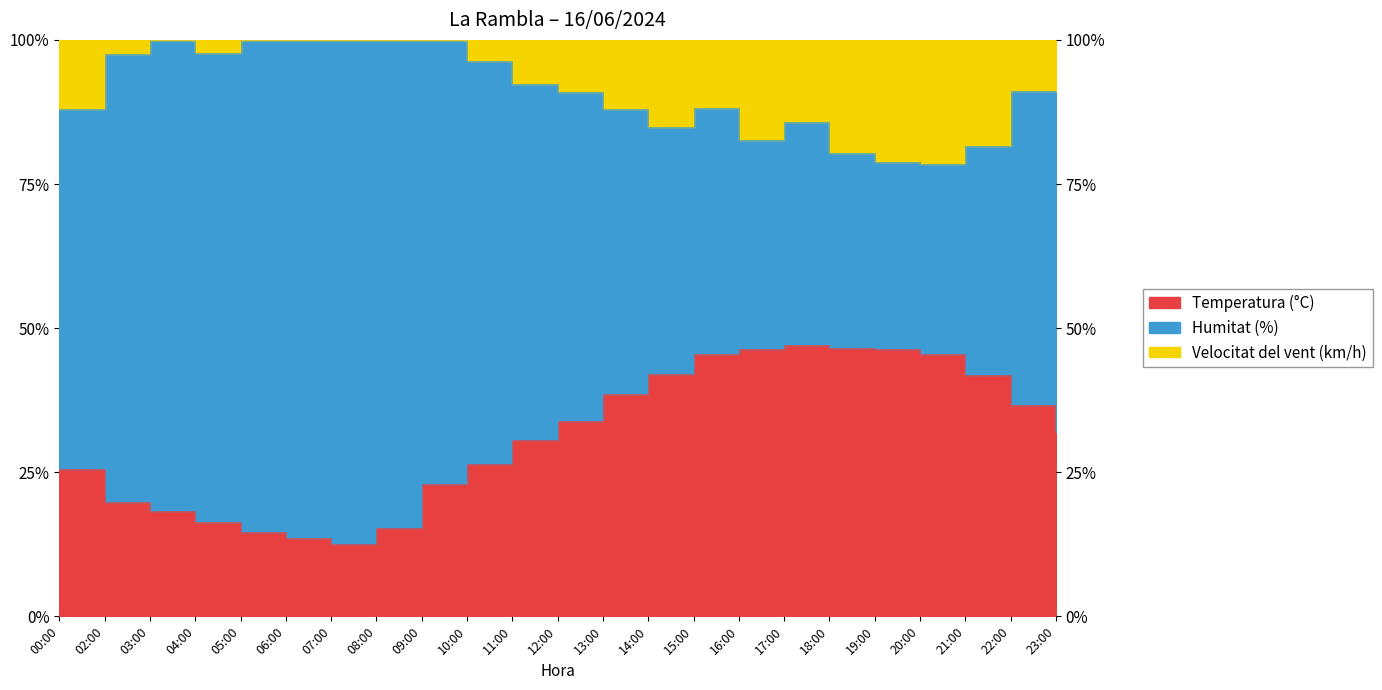

Which label corresponds to the largest value in the chart?

03:00